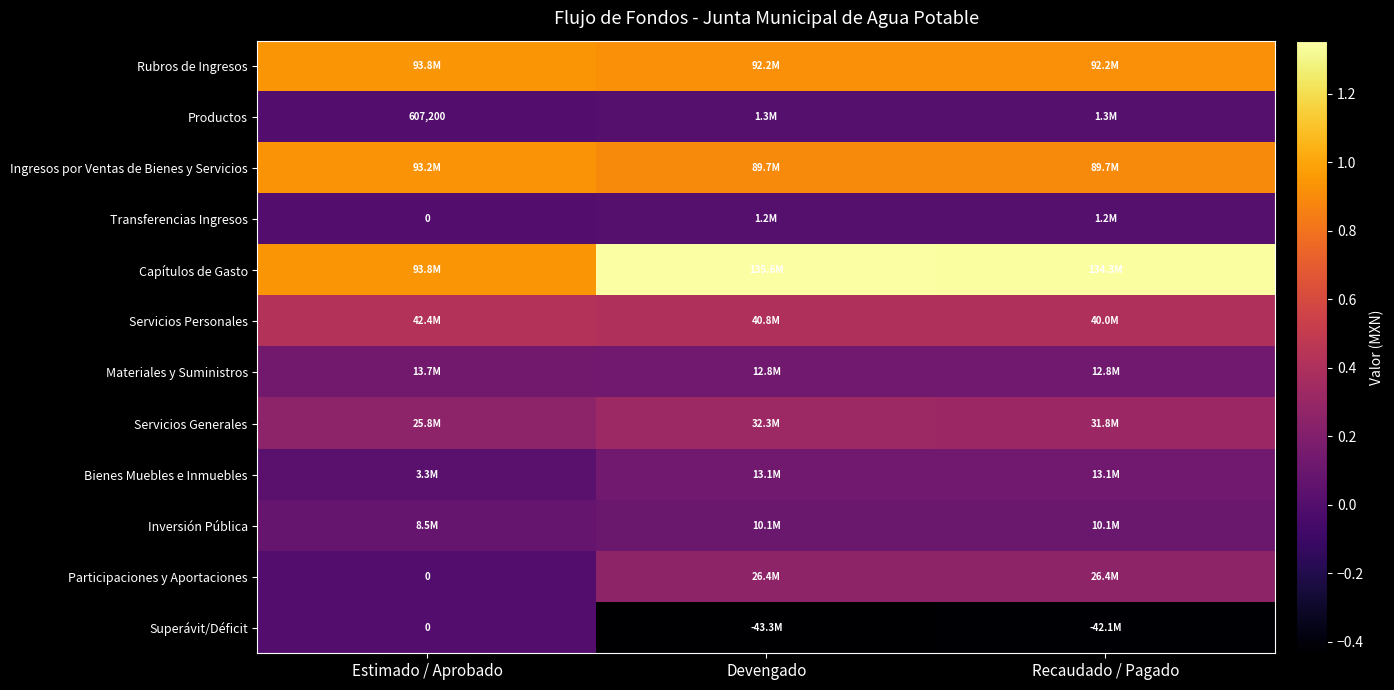

True or false: Materiales y Suministros has a value of 24099073.3 at Estimado / Aprobado.

False